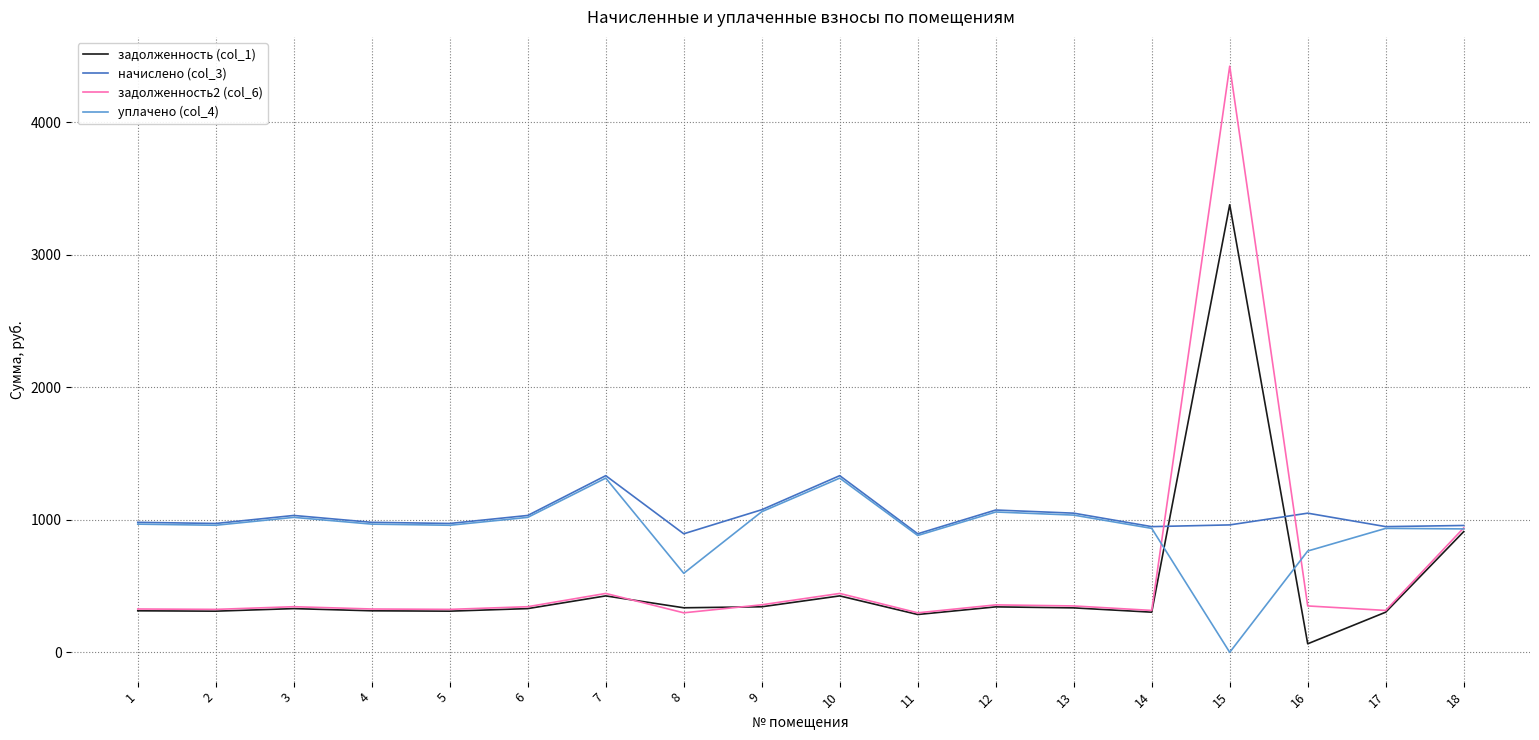

Which series has the largest total across all categories?

начислено (col_3)